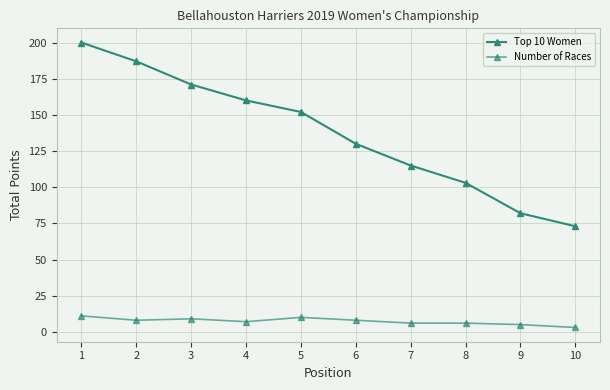

How many distinct data groups are displayed?

2